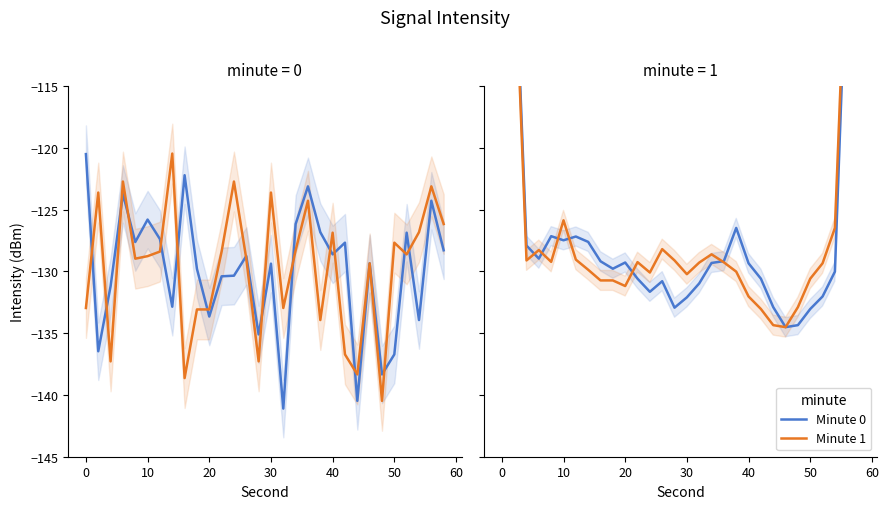

Does the chart have visible grid lines?

No